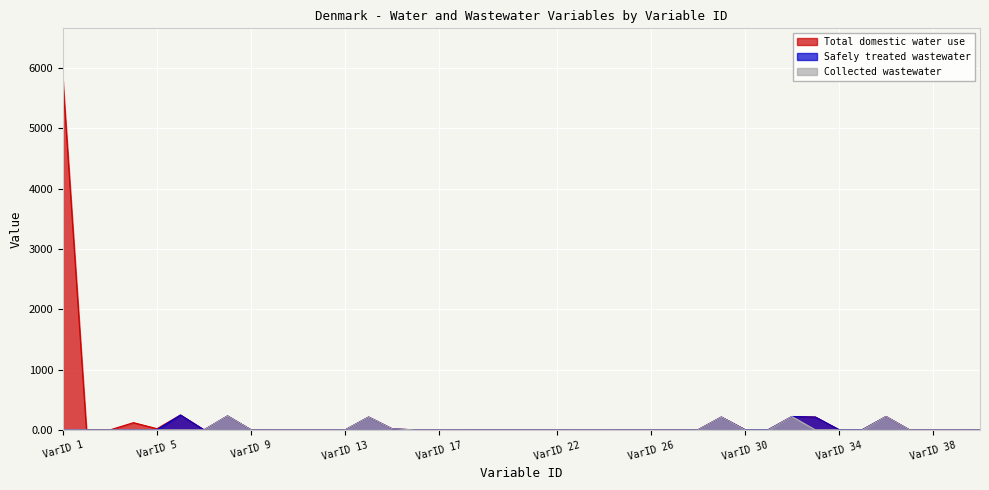

What is the difference between the maximum and minimum values in the Safely treated wastewater series?

246.8